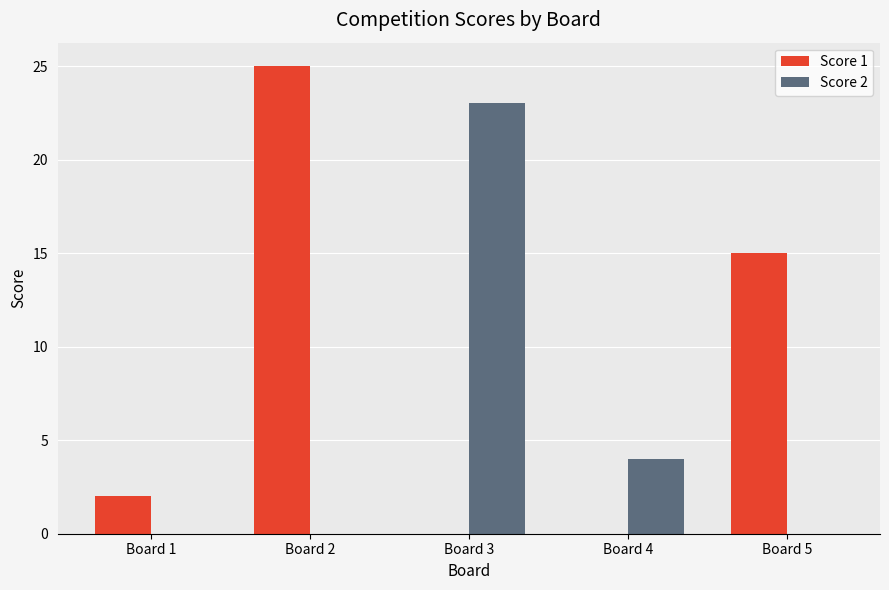

At which category does the chart reach its peak across all series?

Board 2